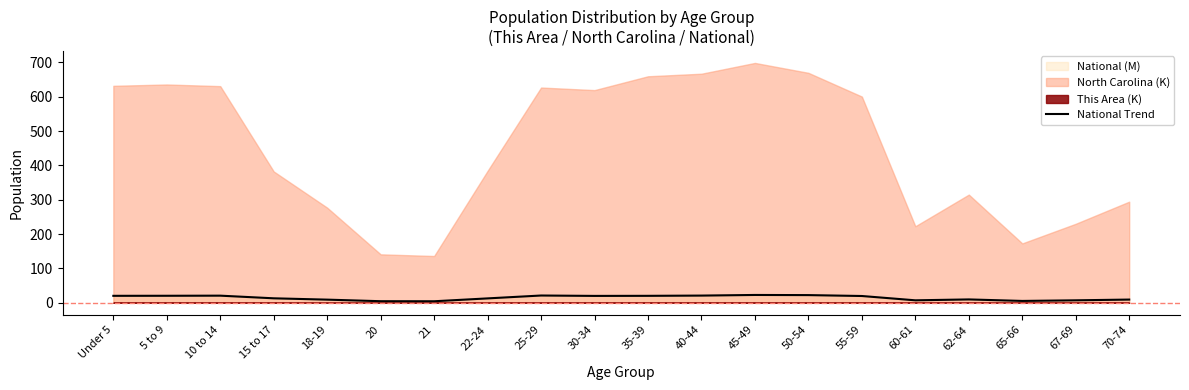

List the labels in order of value, largest first.

45-49, 50-54, 25-29, 40-44, 10 to 14, 5 to 9, Under 5, 35-39, 30-34, 55-59, 15 to 17, 22-24, 62-64, 70-74, 18-19, 67-69, 60-61, 65-66, 20, 21